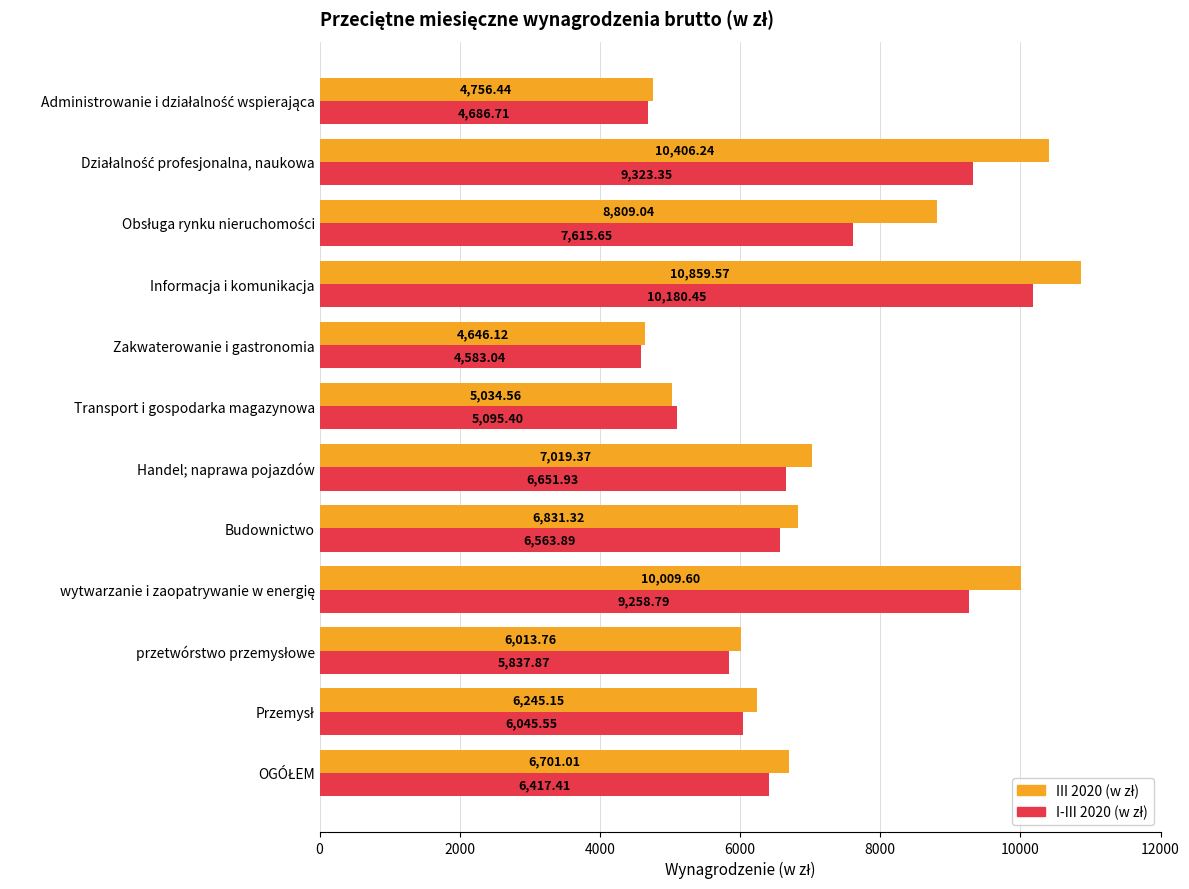

What is the total value across all series at Informacja i komunikacja?

21040.0